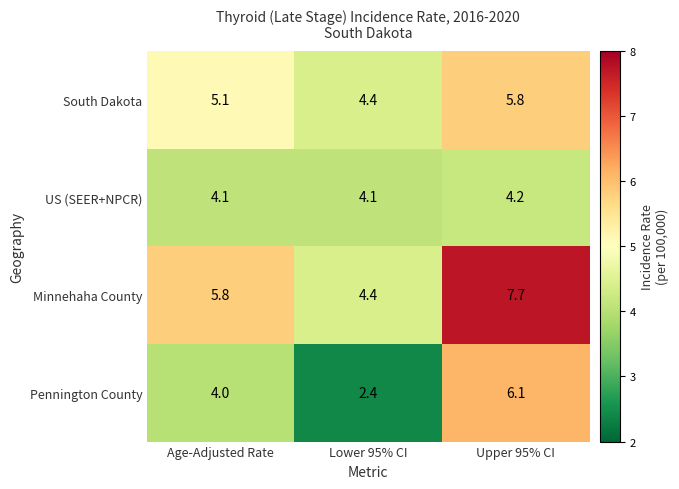

At which category does the chart reach its peak across all series?

Upper 95% CI